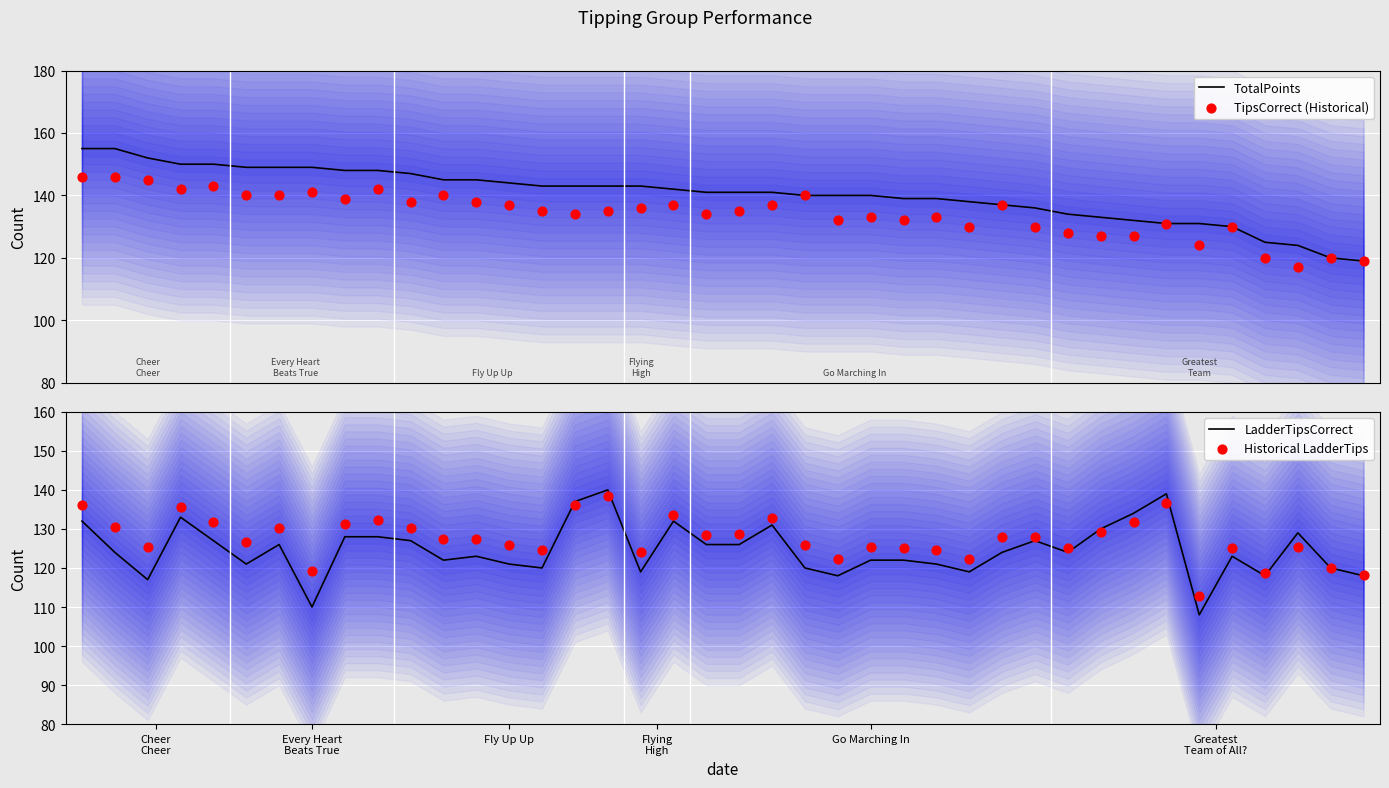

Which series contains the highest Y value?

TotalPoints